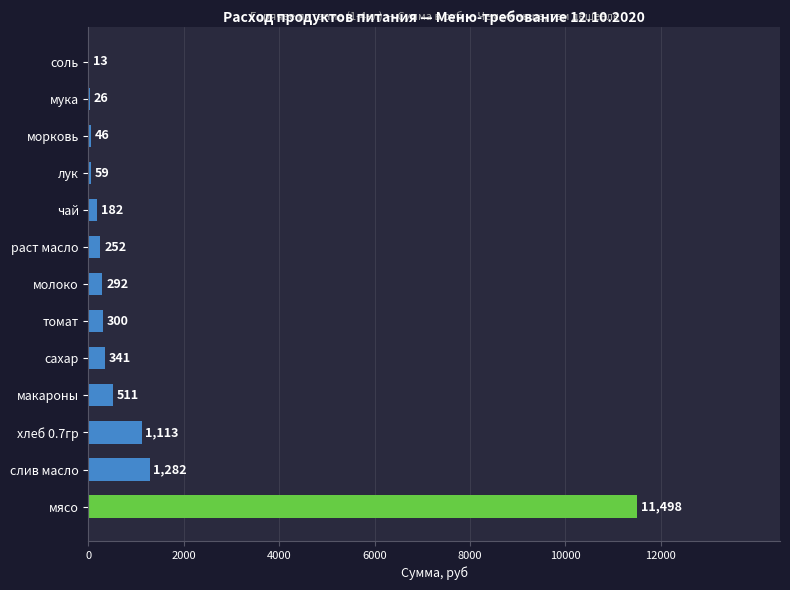

Where is the data nearest to the value 5755?

слив масло